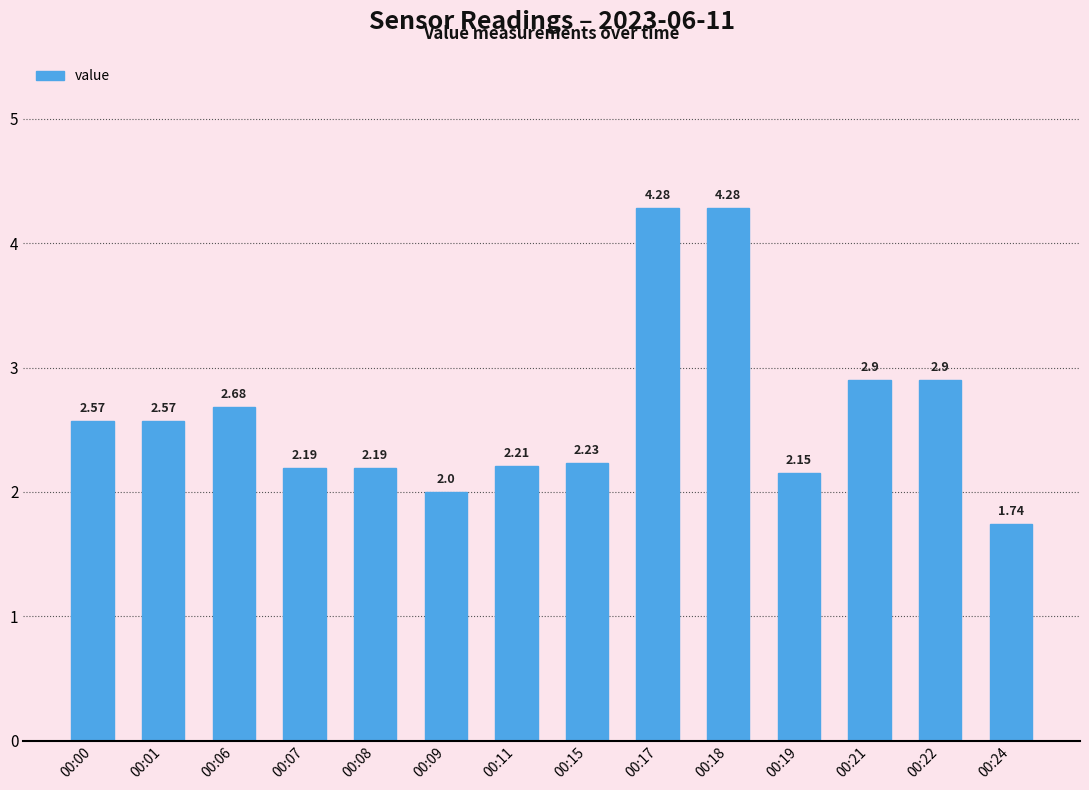

Approximately how many times larger is the value at 00:11 compared to 00:19?

1.0